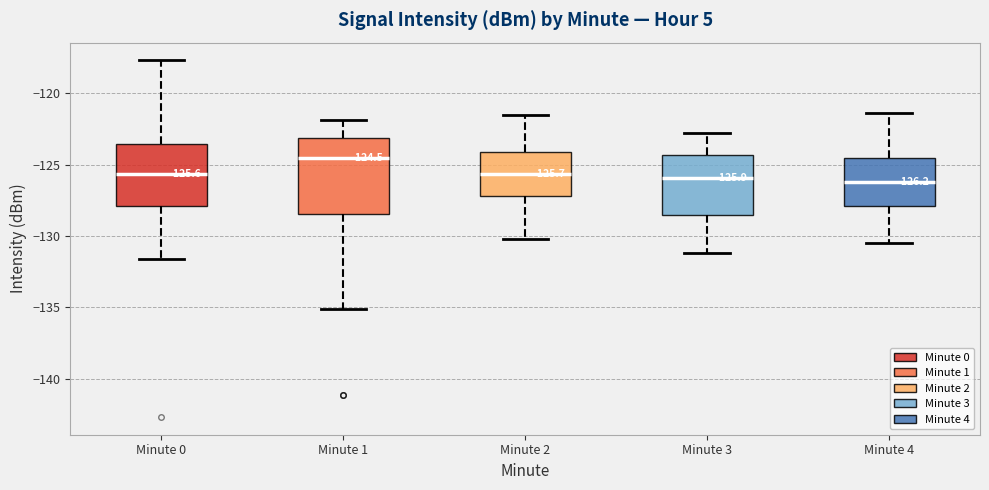

Which box's median line is the highest?

Minute 1